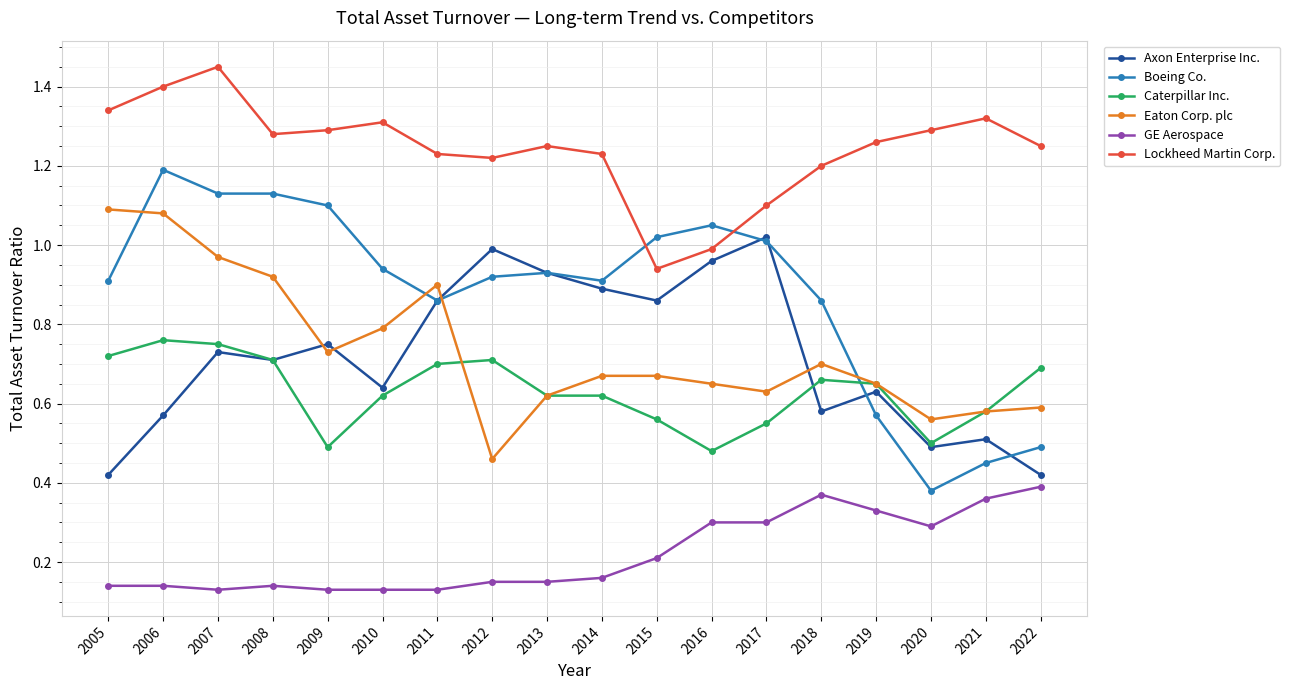

How many values in the Lockheed Martin Corp. series are below 1?

2